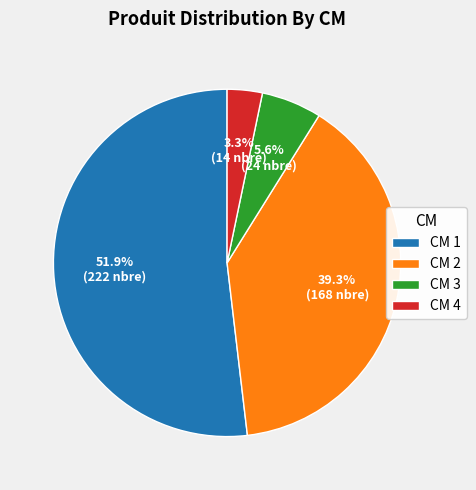

What percentage do CM 1 and CM 2 together represent?

91.1%